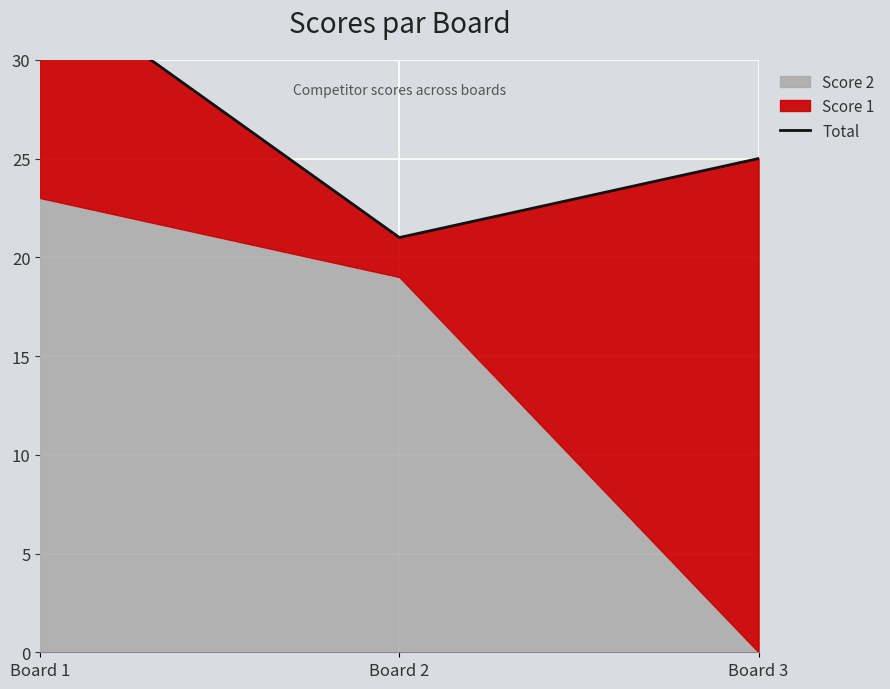

What is the approximate value at Board 3, to the nearest 10?

20